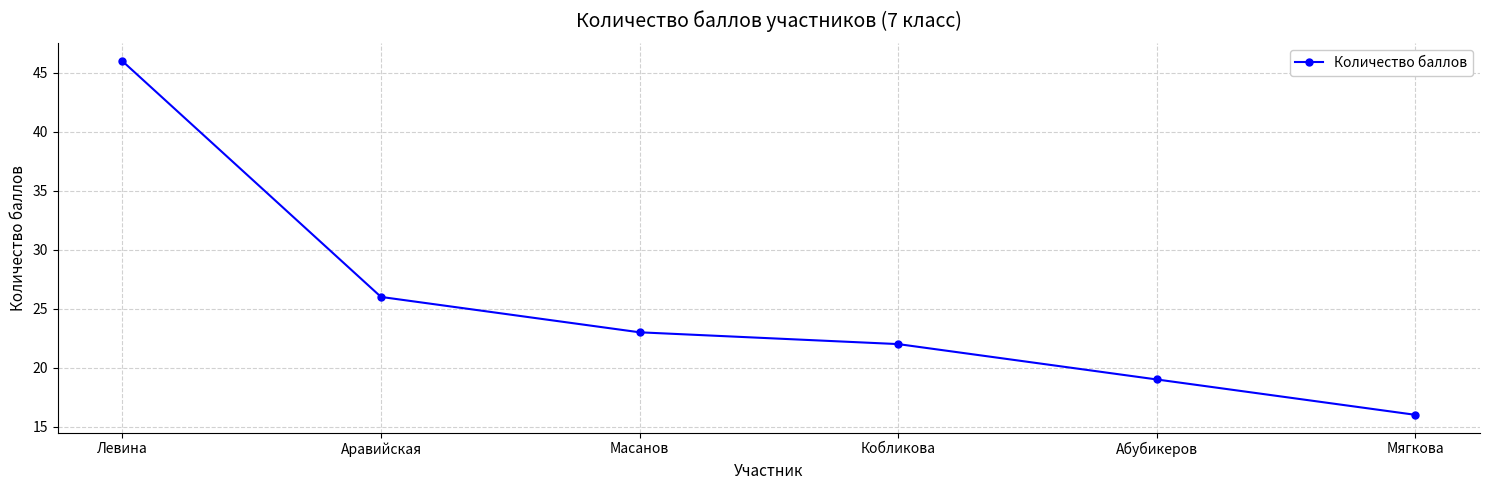

How many lines are shown in the chart?

1